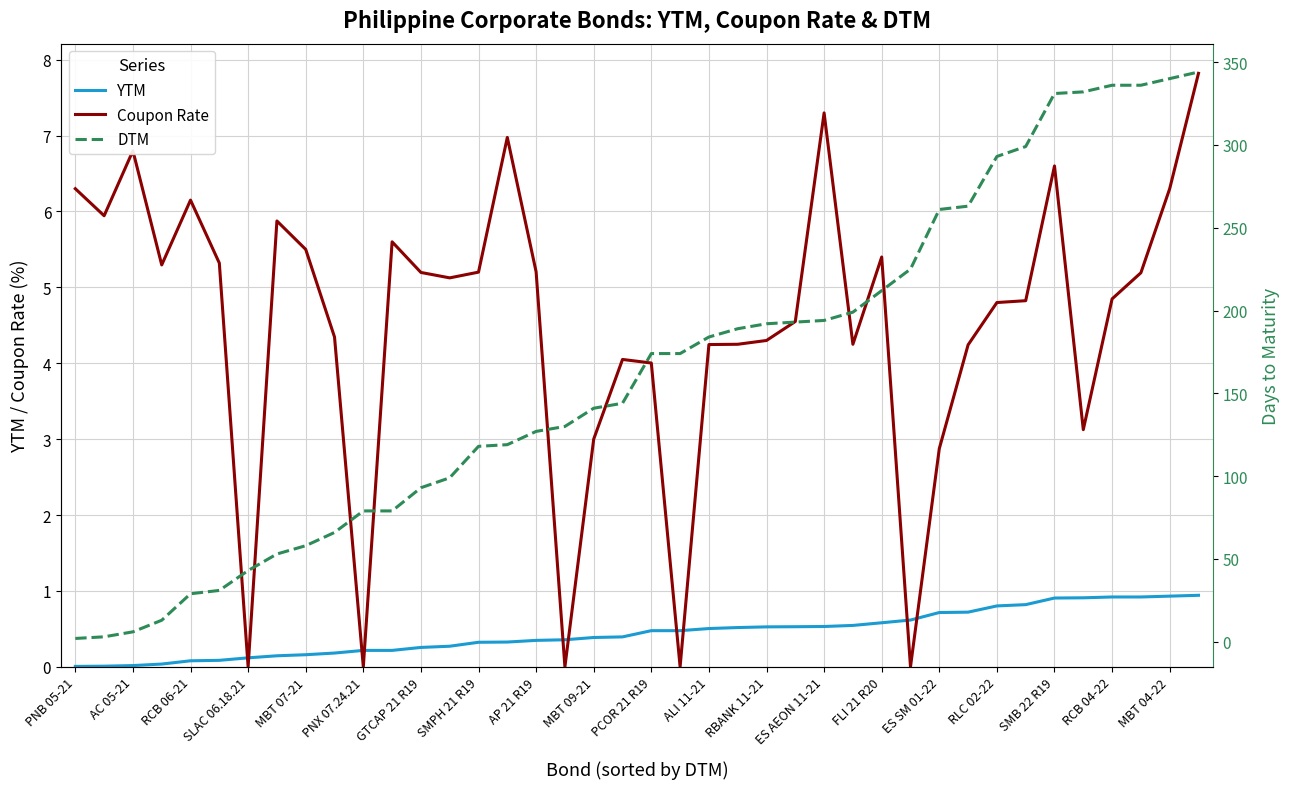

The YTM series shows 0.0 at AC 05-21. True or false?

True